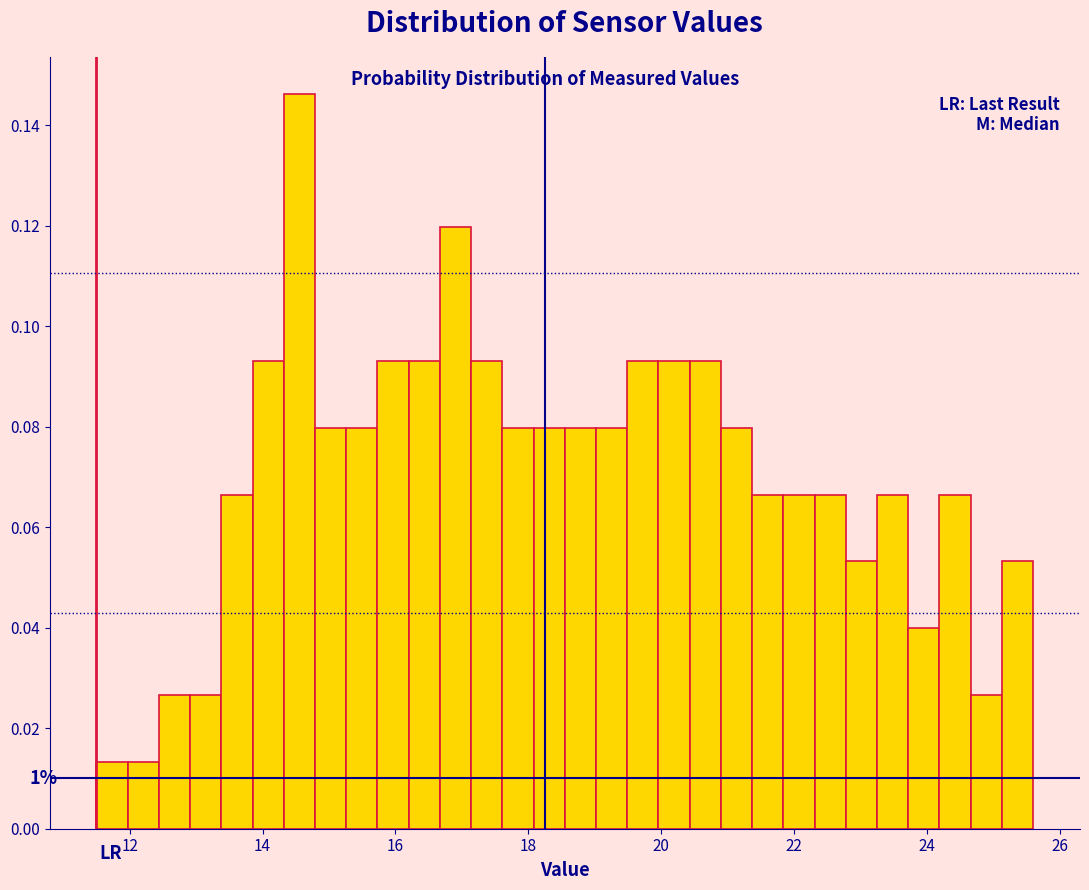

Around what value on the x-axis is the tallest bar? Give the approximate position of its centre, as read against the axis.

14.6